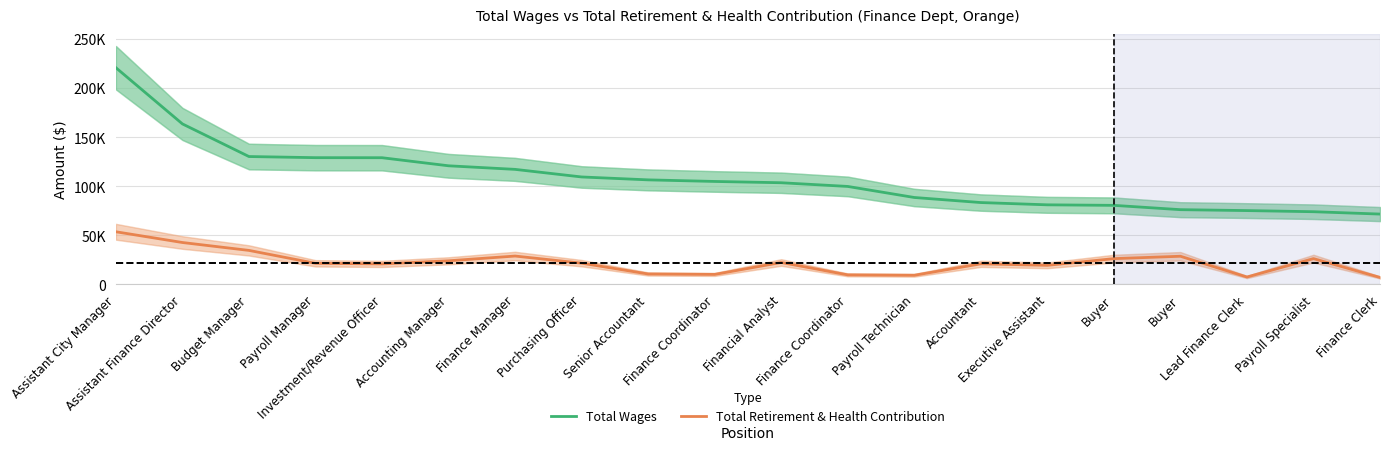

Which series has the largest total across all categories?

Total Wages